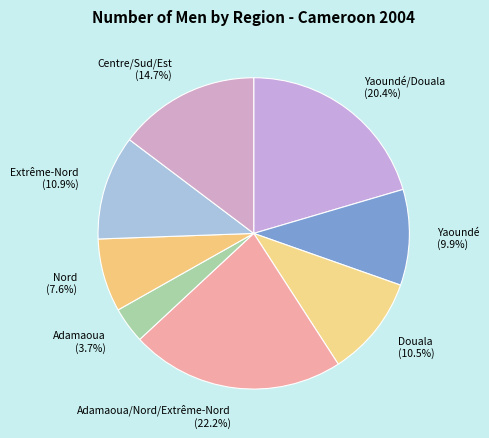

Approximately how many times larger is the value at Extrême-Nord (10.9%) compared to Centre/Sud/Est (14.7%)?

0.7